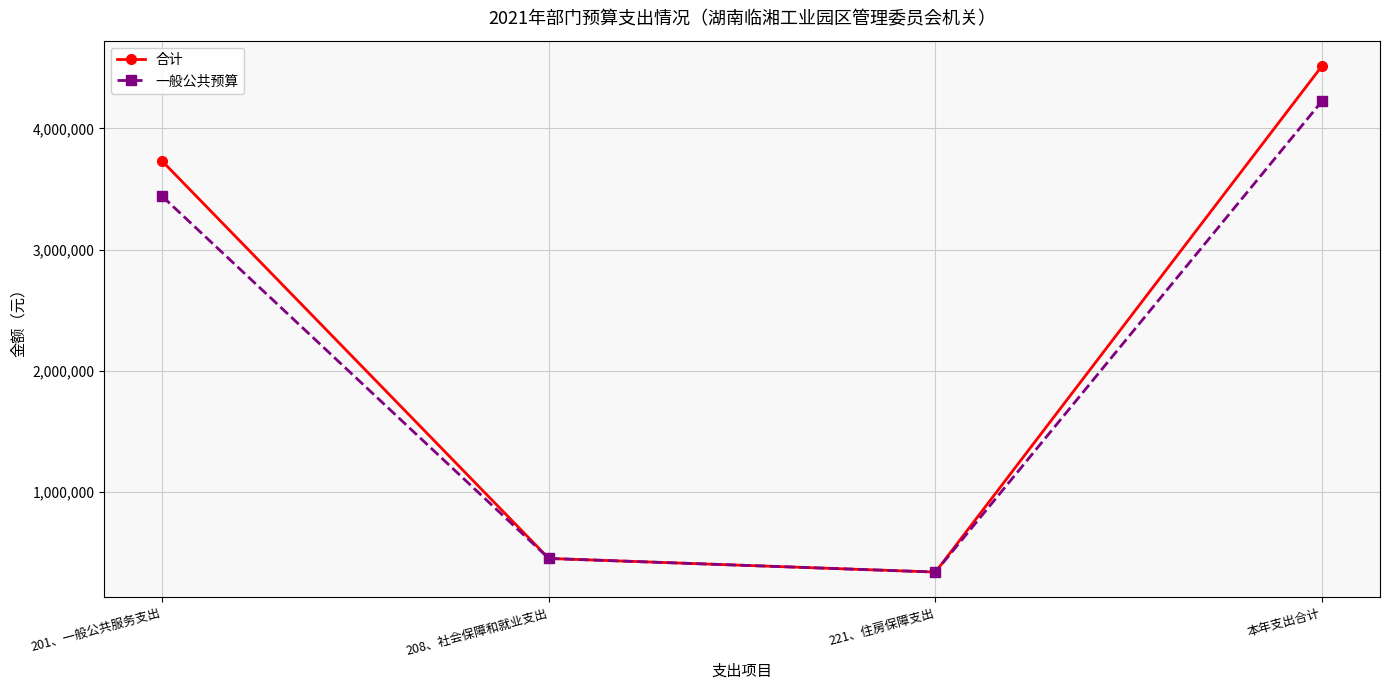

What is the sum of the 合计 values at 本年支出合计 and 221、住房保障支出?

4853092.6